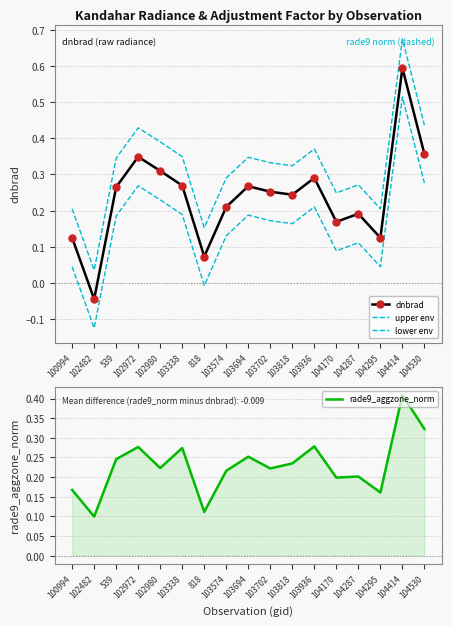

True or false: rade9_aggzone_norm has a value of 0.2 at 103574.

True